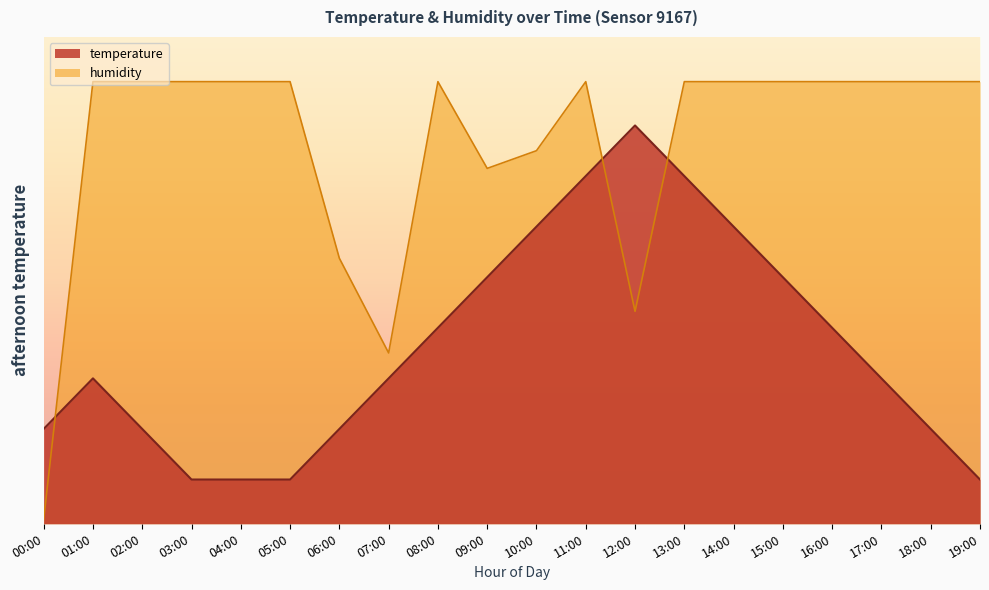

What is the maximum value shown in the chart?

99.9